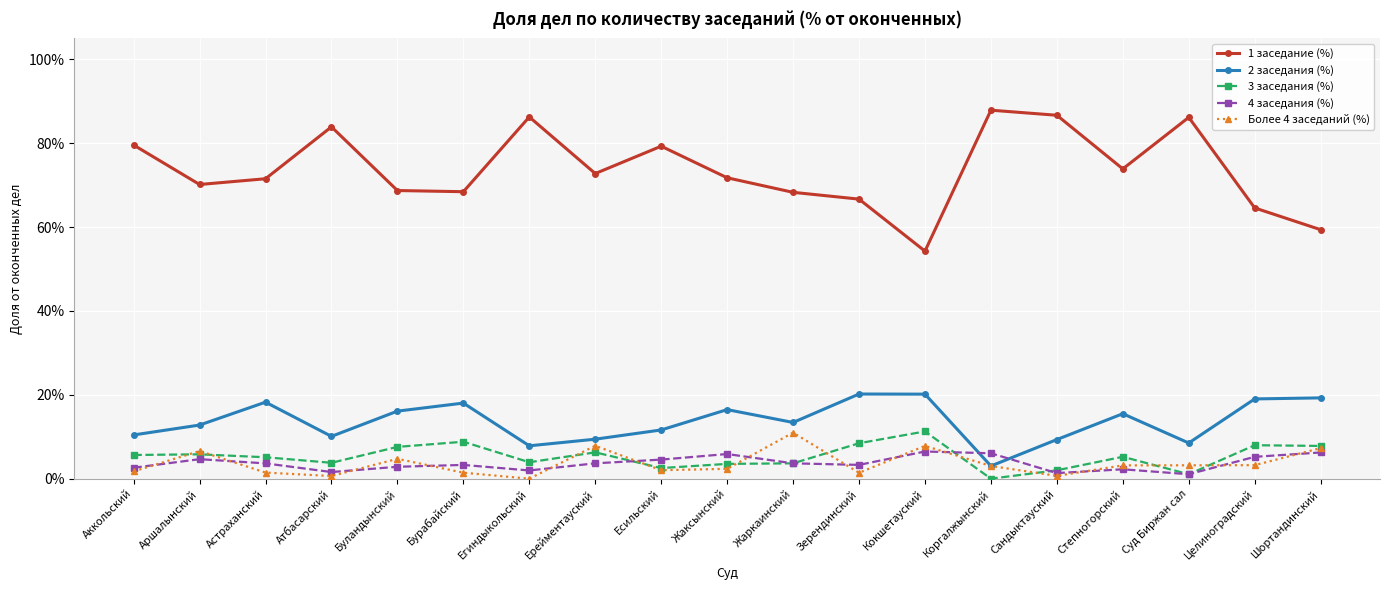

What are all the series names shown in the legend?

1 заседание (%), 2 заседания (%), 3 заседания (%), 4 заседания (%), Более 4 заседаний (%)